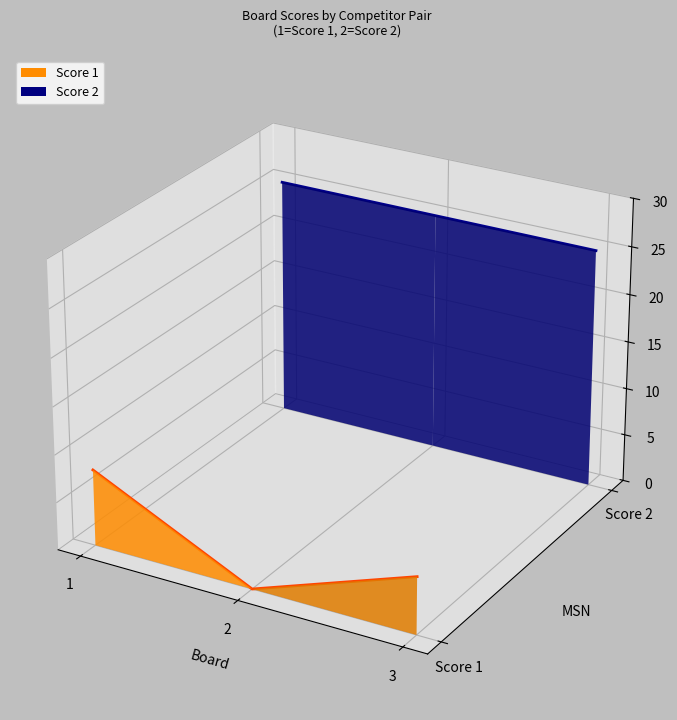

List the series in order of their peak value, highest first.

Score 2, Score 1